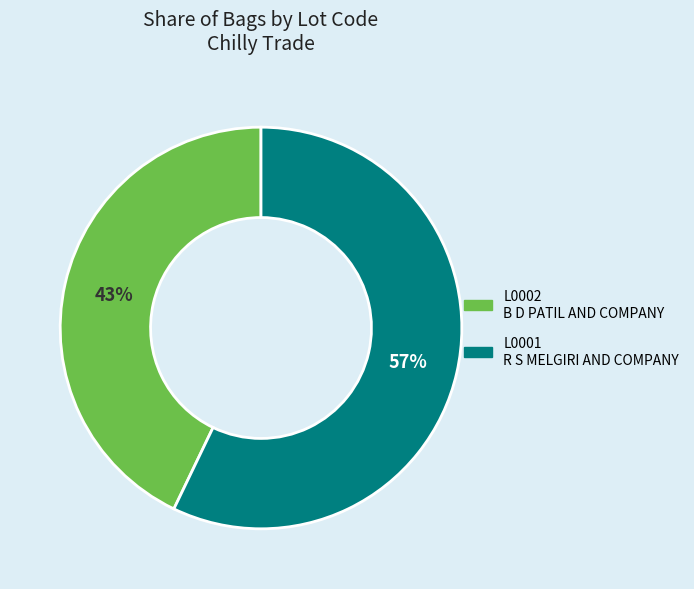

How many segments does this pie chart have?

2